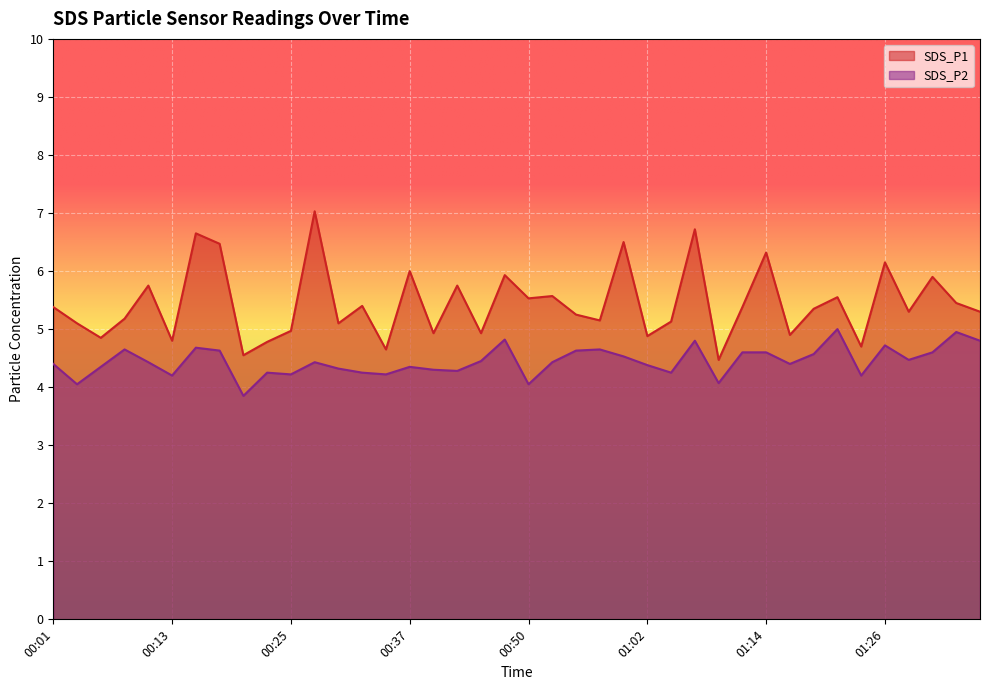

How many values in the SDS_P1 series exceed 5?

28